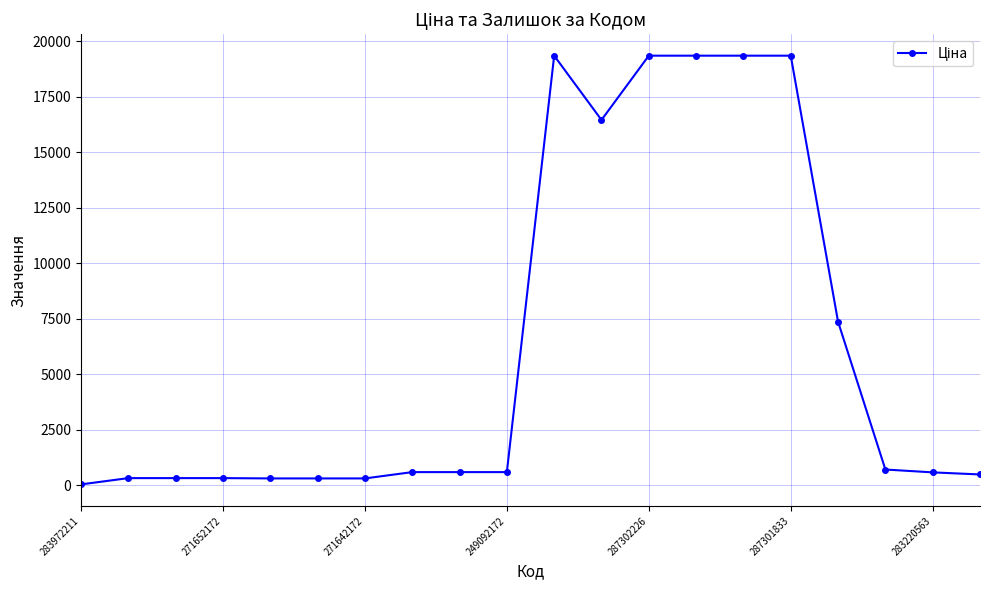

What is the maximum value shown in the chart?

19343.1